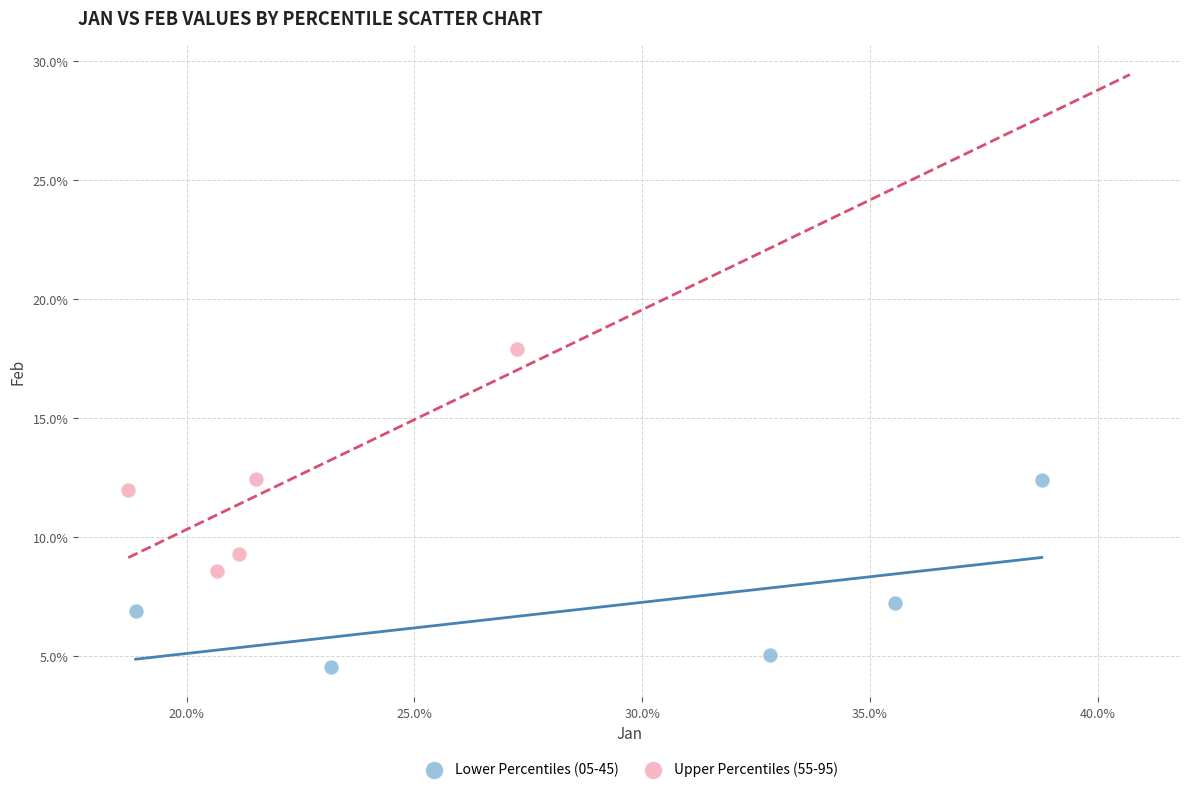

Which series has the largest Y range (max minus min)?

Upper Percentiles (55-95)